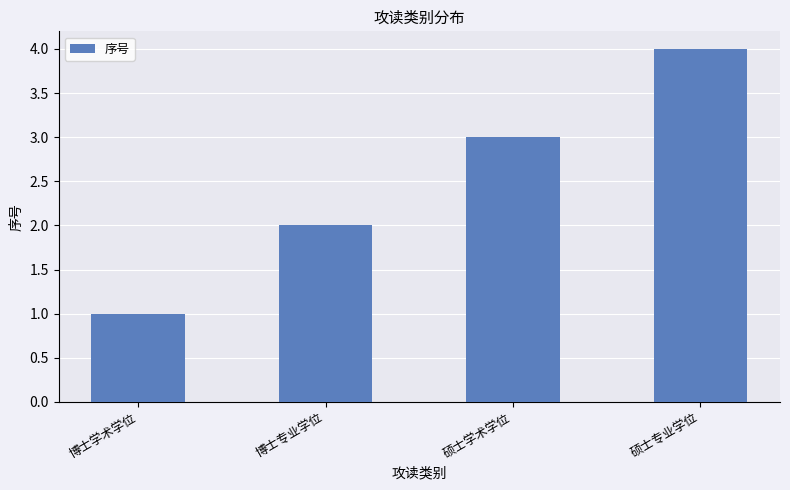

Which has a higher value, 硕士专业学位 or 博士专业学位?

硕士专业学位